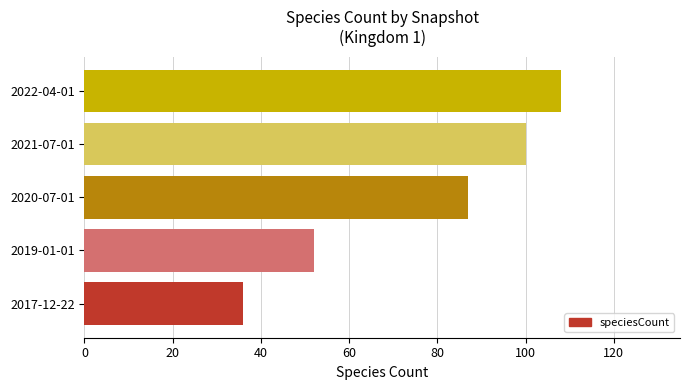

What value does the data have at 2017-12-22, to the nearest 5?

35